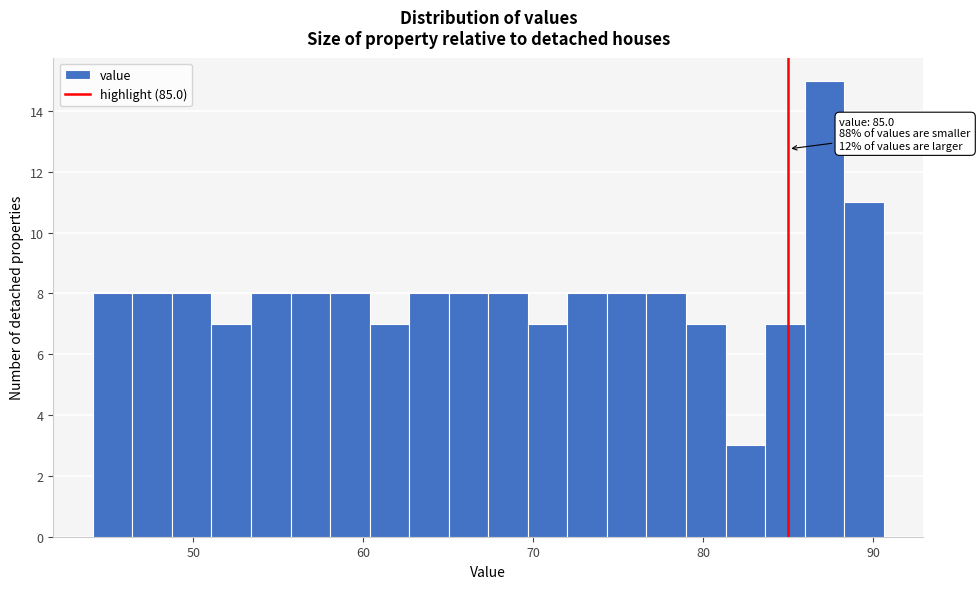

Around what value on the x-axis is the tallest bar? Give the approximate position of its centre, as read against the axis.

87